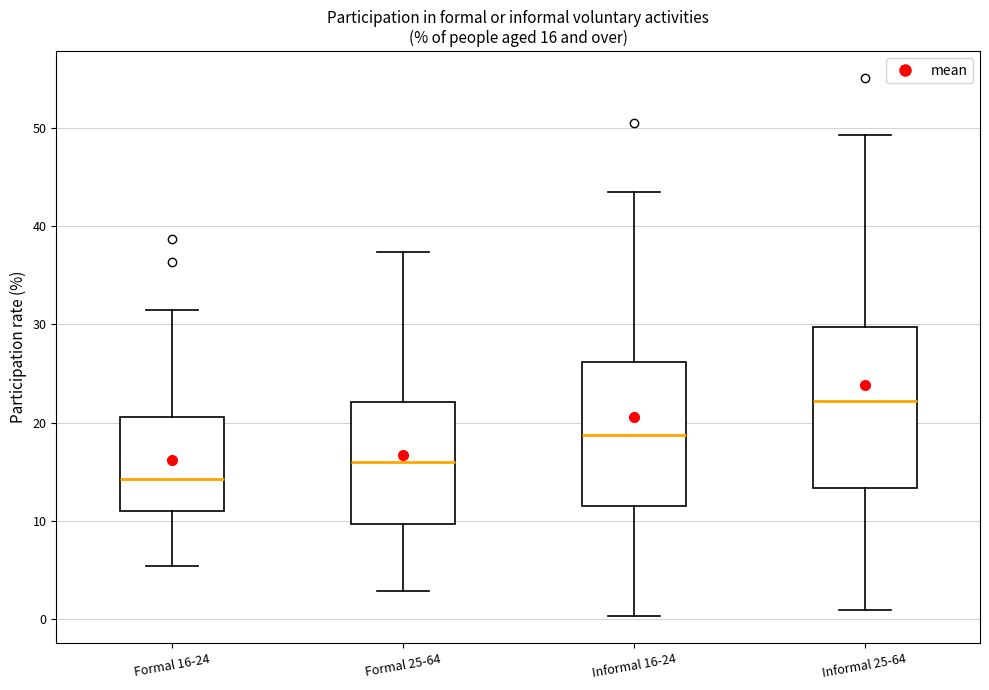

Which box's median line is the lowest?

Formal 16-24